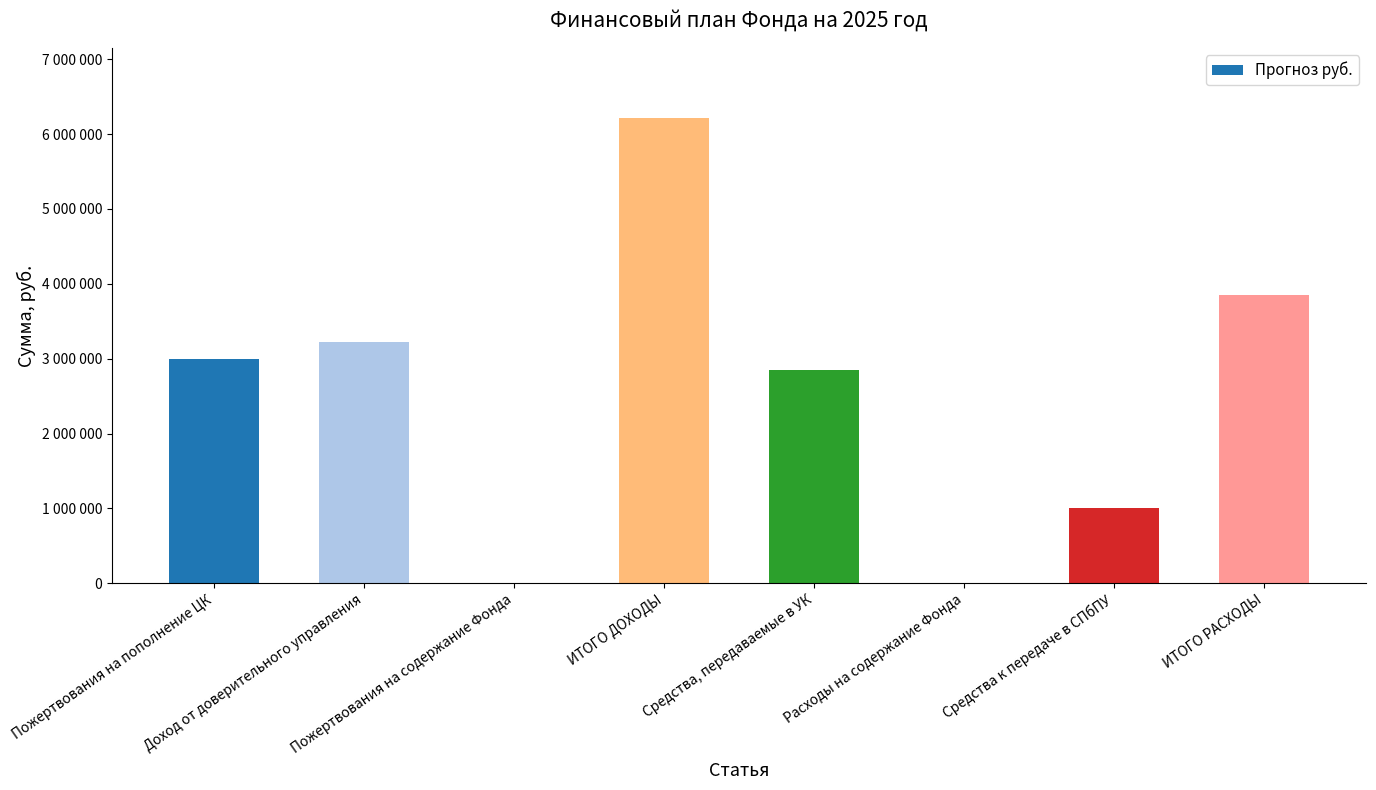

What is the ratio of the value at Средства к передаче в СПбПУ to the value at Пожертвования на пополнение ЦК?

0.3